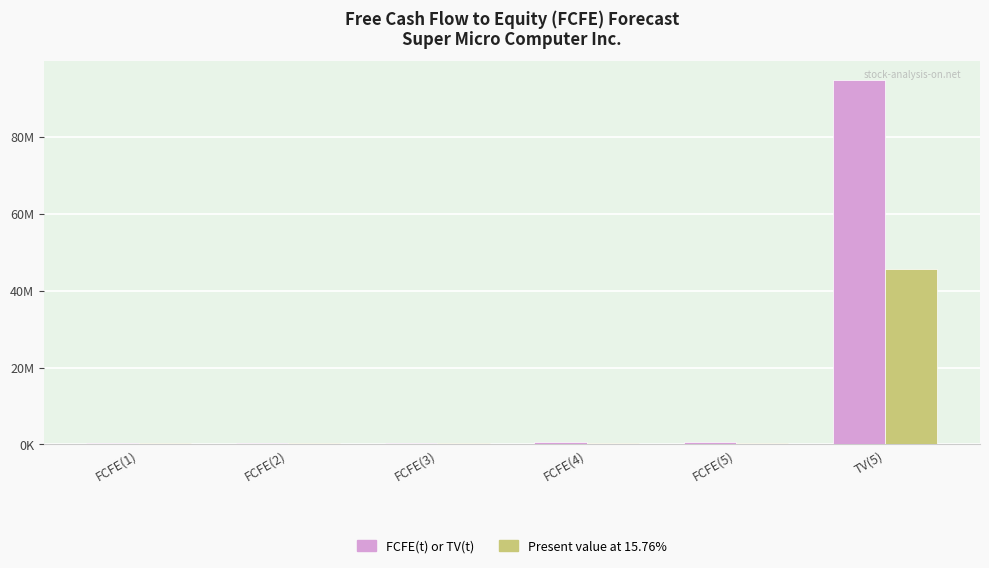

What is the difference between the second highest and minimum values in the FCFE(t) or TV(t) series?

270370